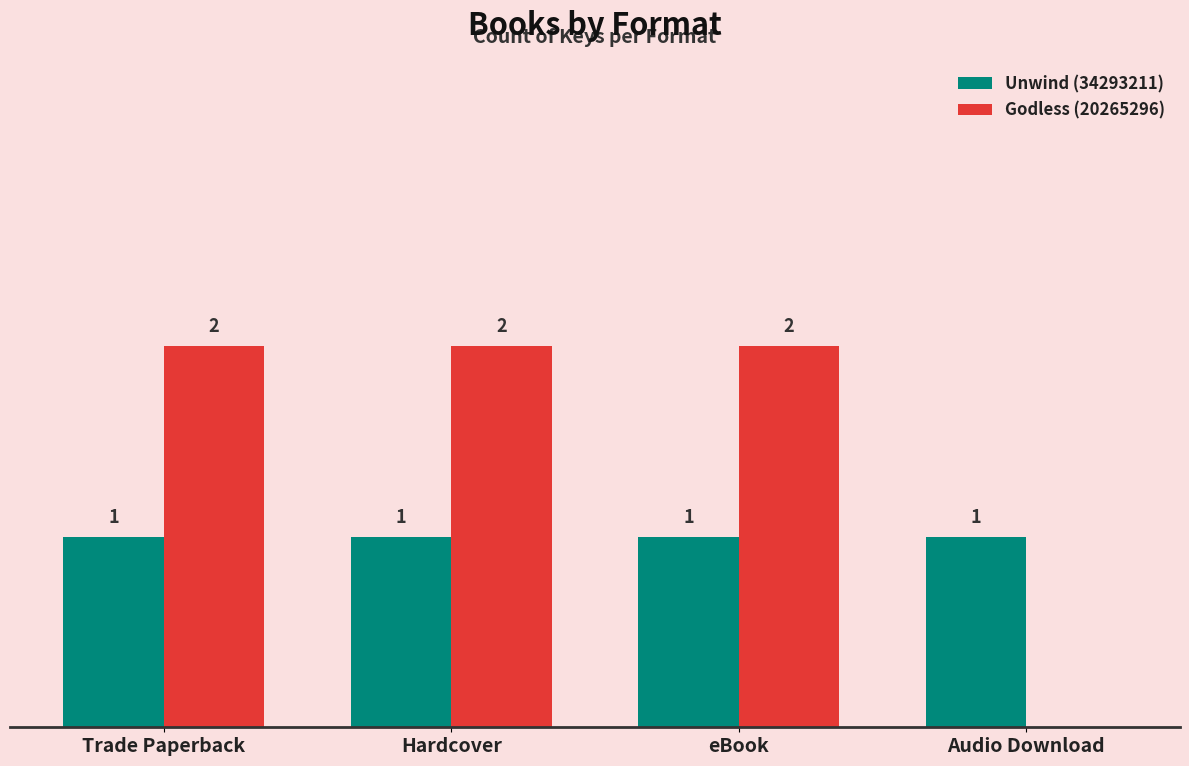

Is the value of Godless (20265296) at eBook greater than the value of Unwind (34293211) at Audio Download?

Yes